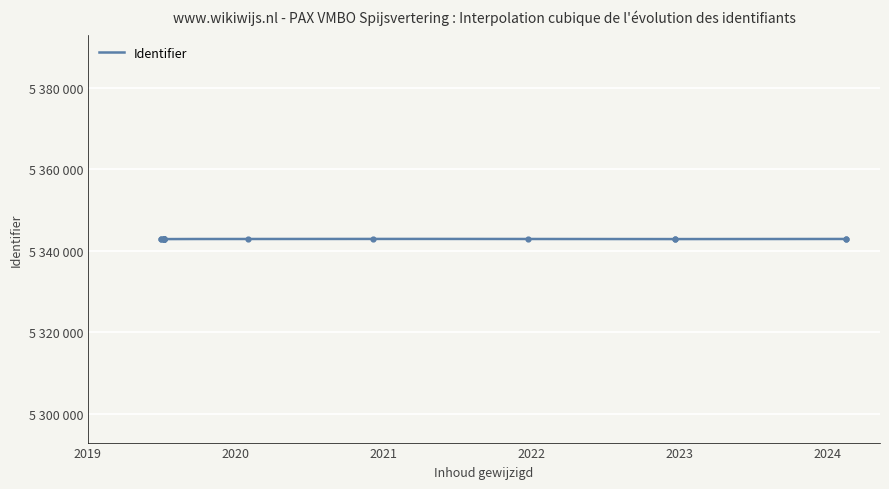

Approximately how many times larger is the value at 2019-07-09 compared to 2019-06-30?

1.0